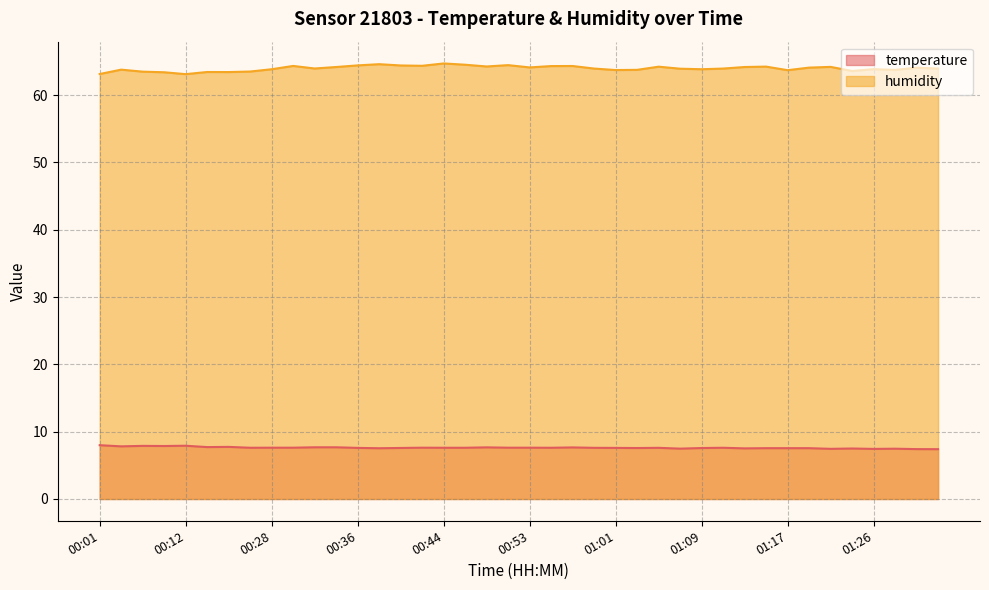

What is the minimum value for temperature?

7.4